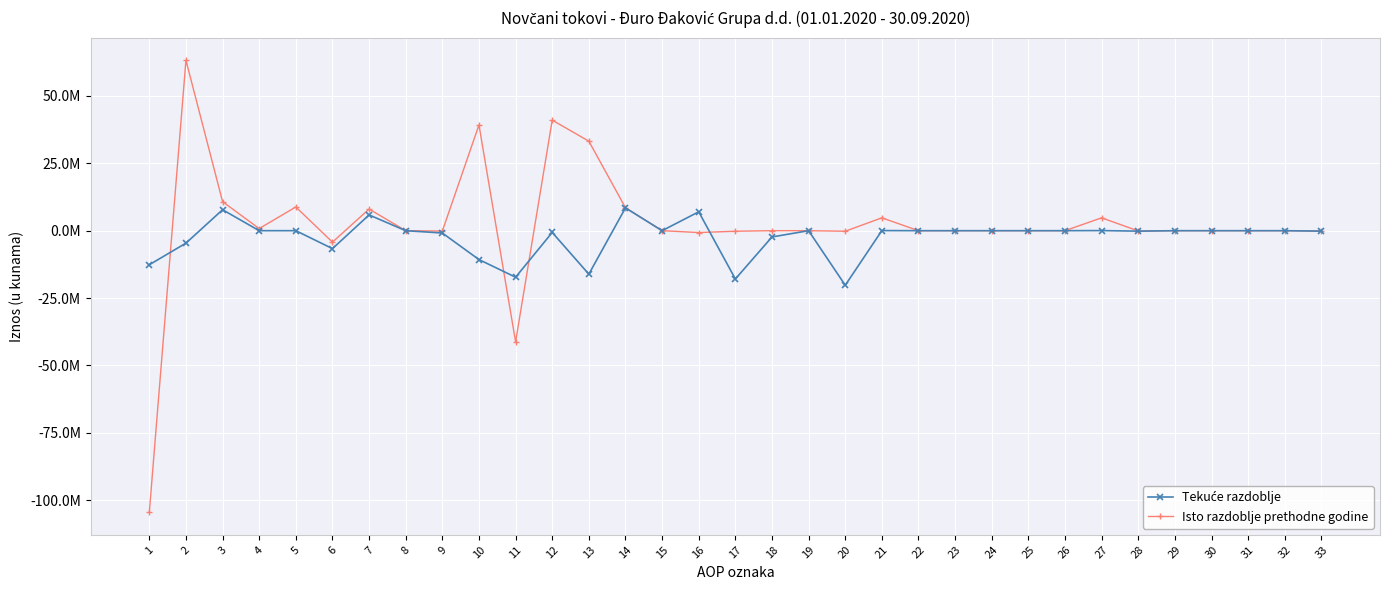

How many series are shown in this chart?

2